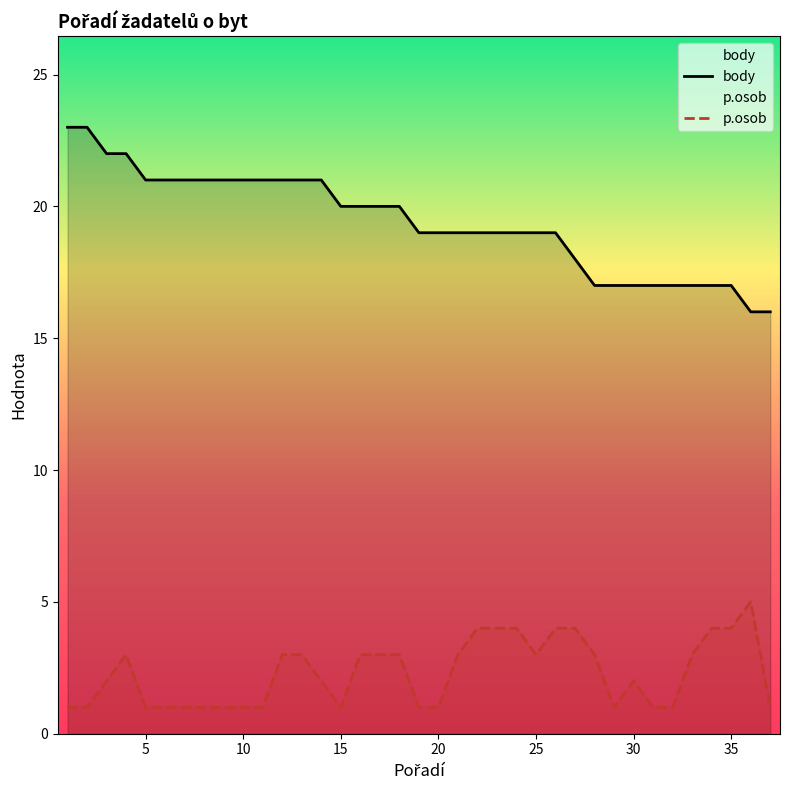

Does the chart have visible grid lines?

No